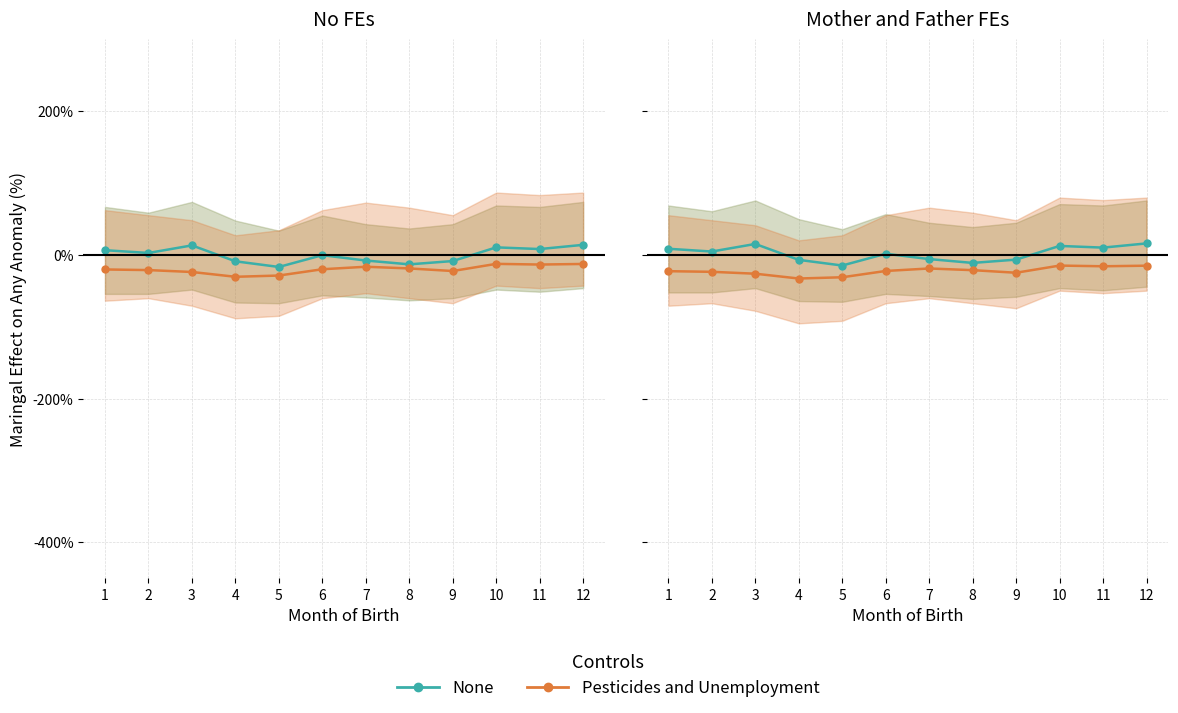

What is the maximum value shown in the chart?

16.0